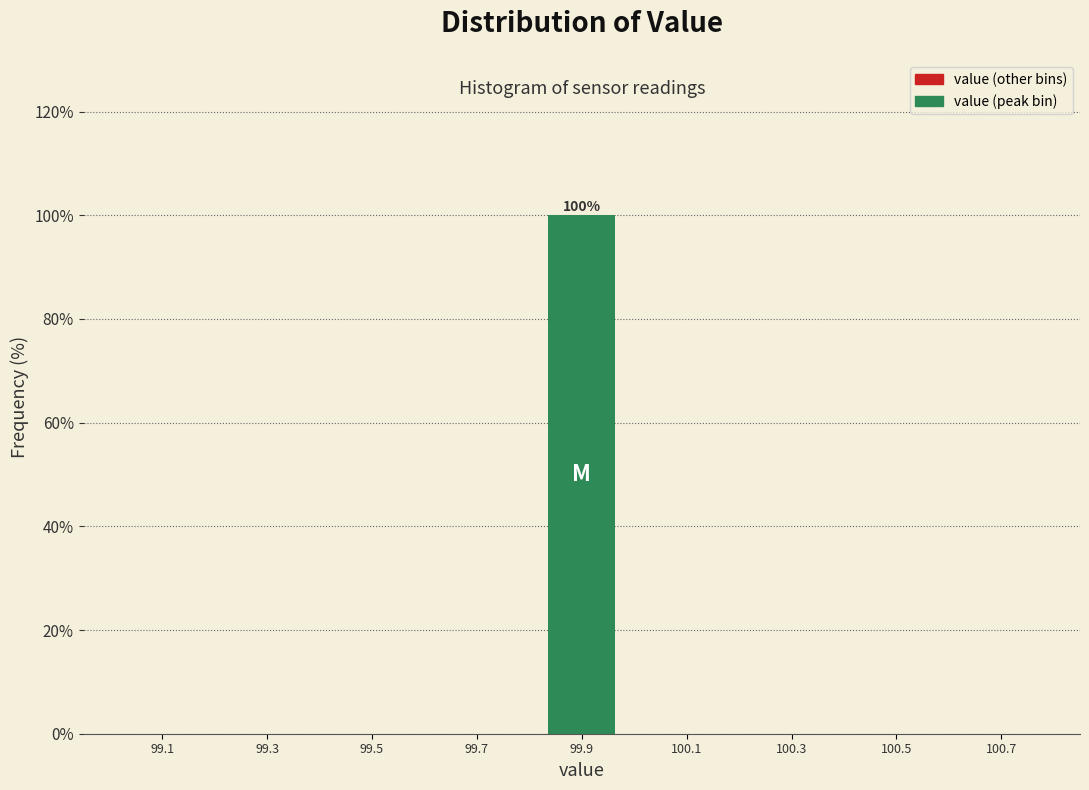

Over which range of the x-axis is the bar tallest?

99.8 to 100.0